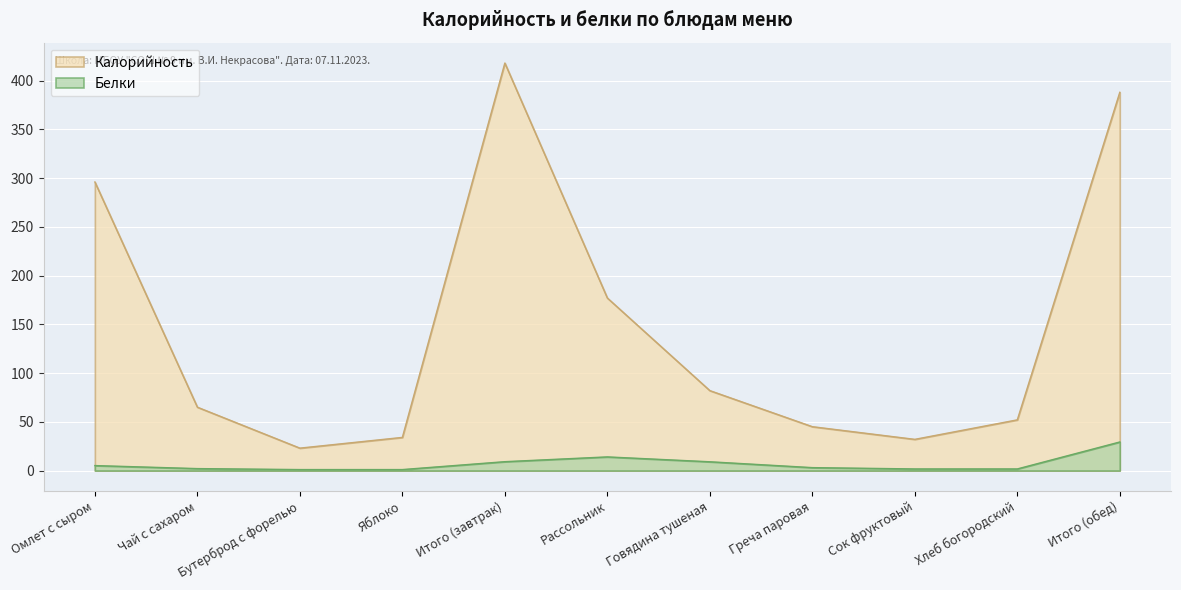

What position from the left is Греча паровая?

8